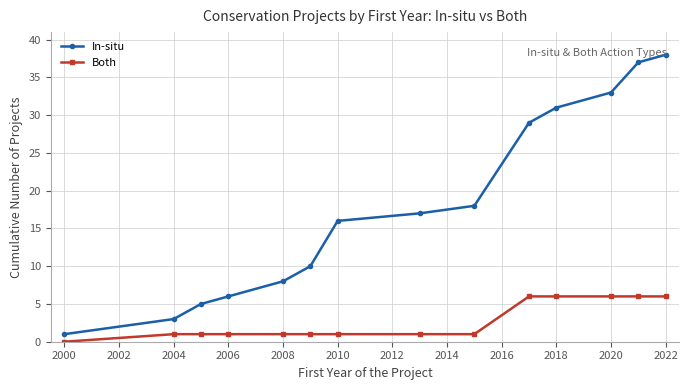

List the series in order of their peak value, lowest first.

Both, In-situ